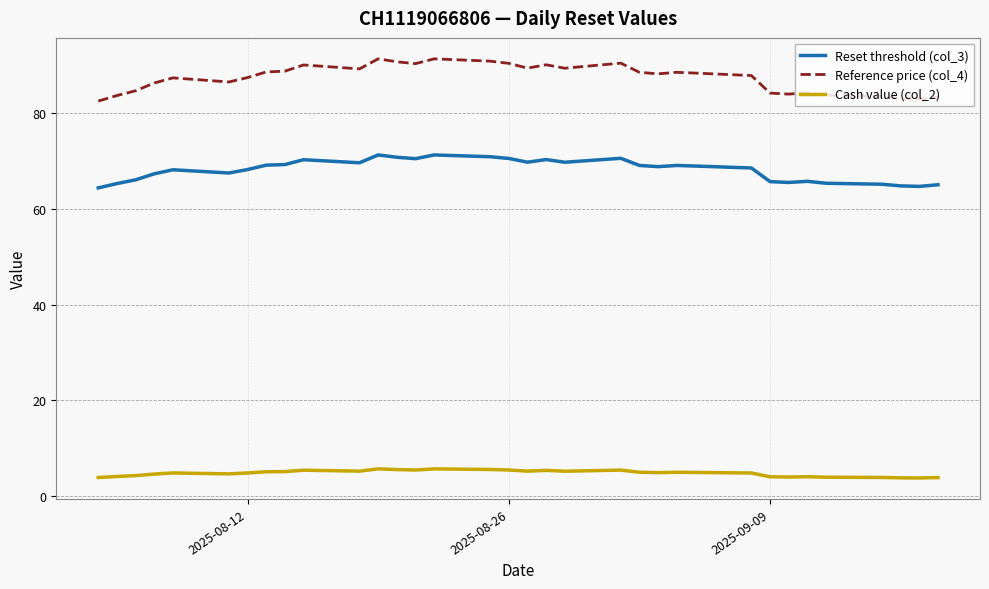

What is the greatest value displayed?

91.4